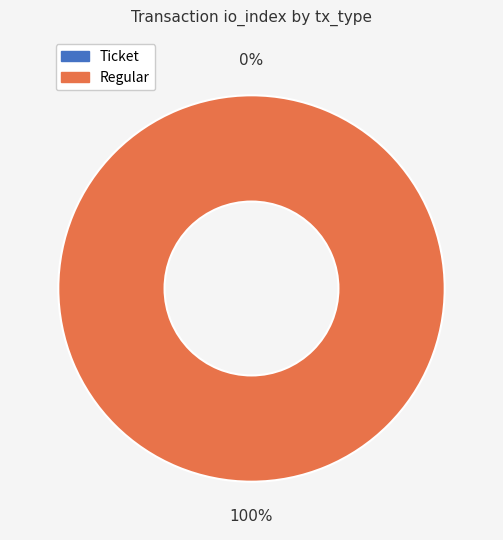

To the nearest percent, what is the average slice percentage?

50%